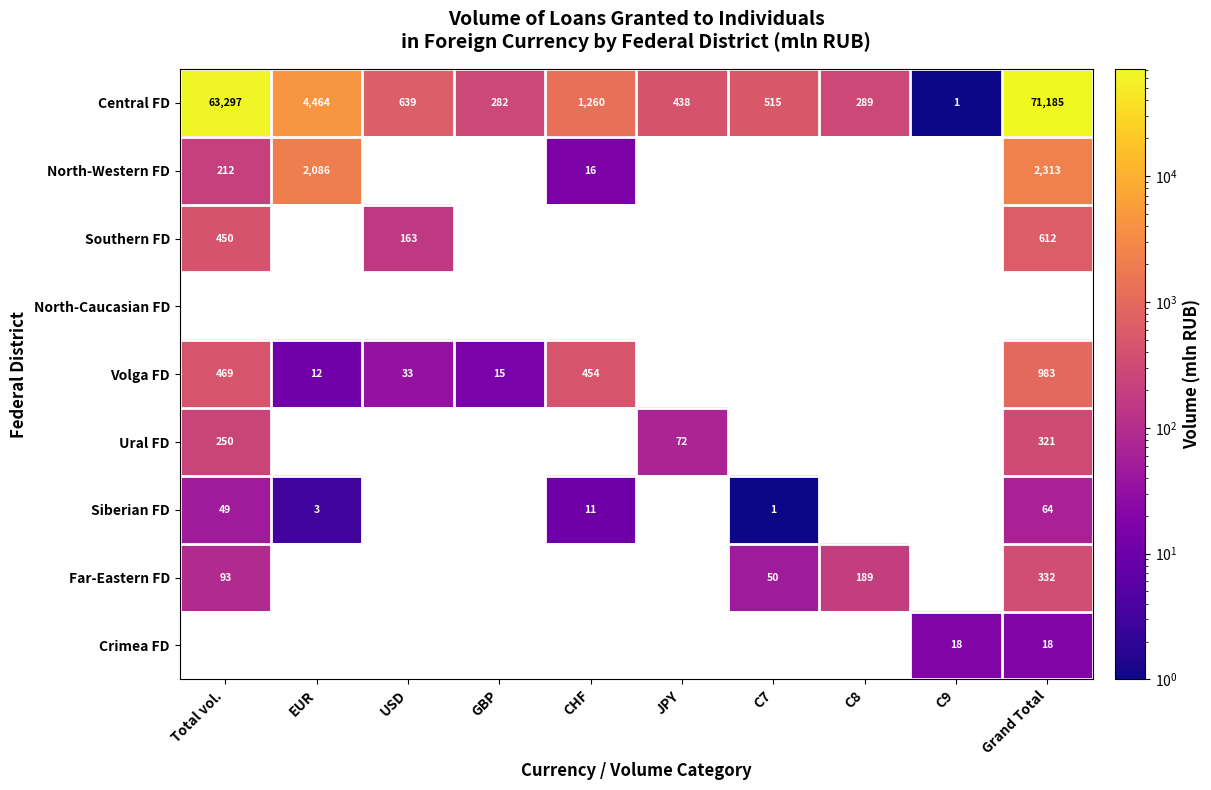

Between EUR and CHF, which series saw the biggest shift?

Central FD